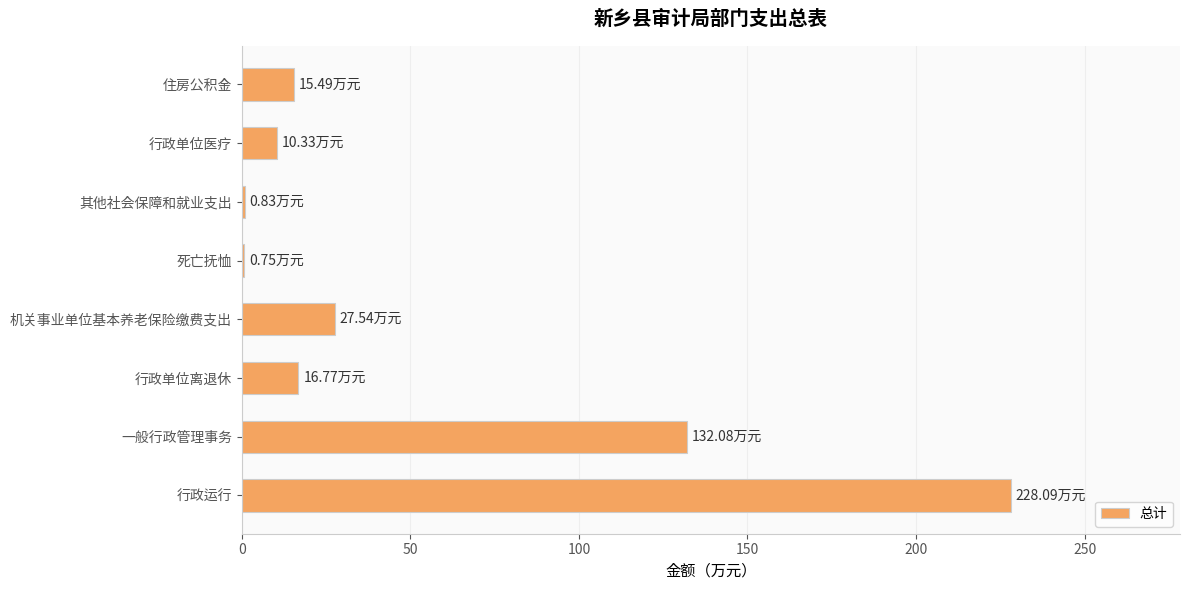

Does the chart contain stacked bars?

No